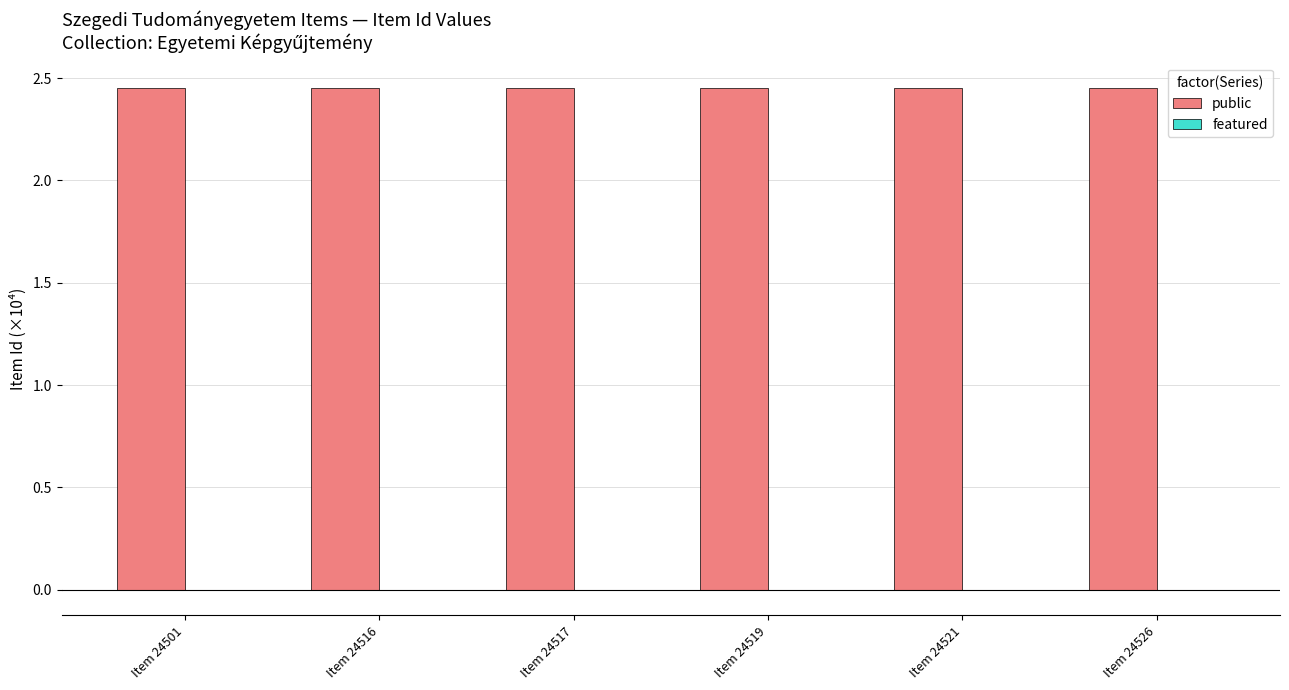

What is the sum of all public values?

14.7